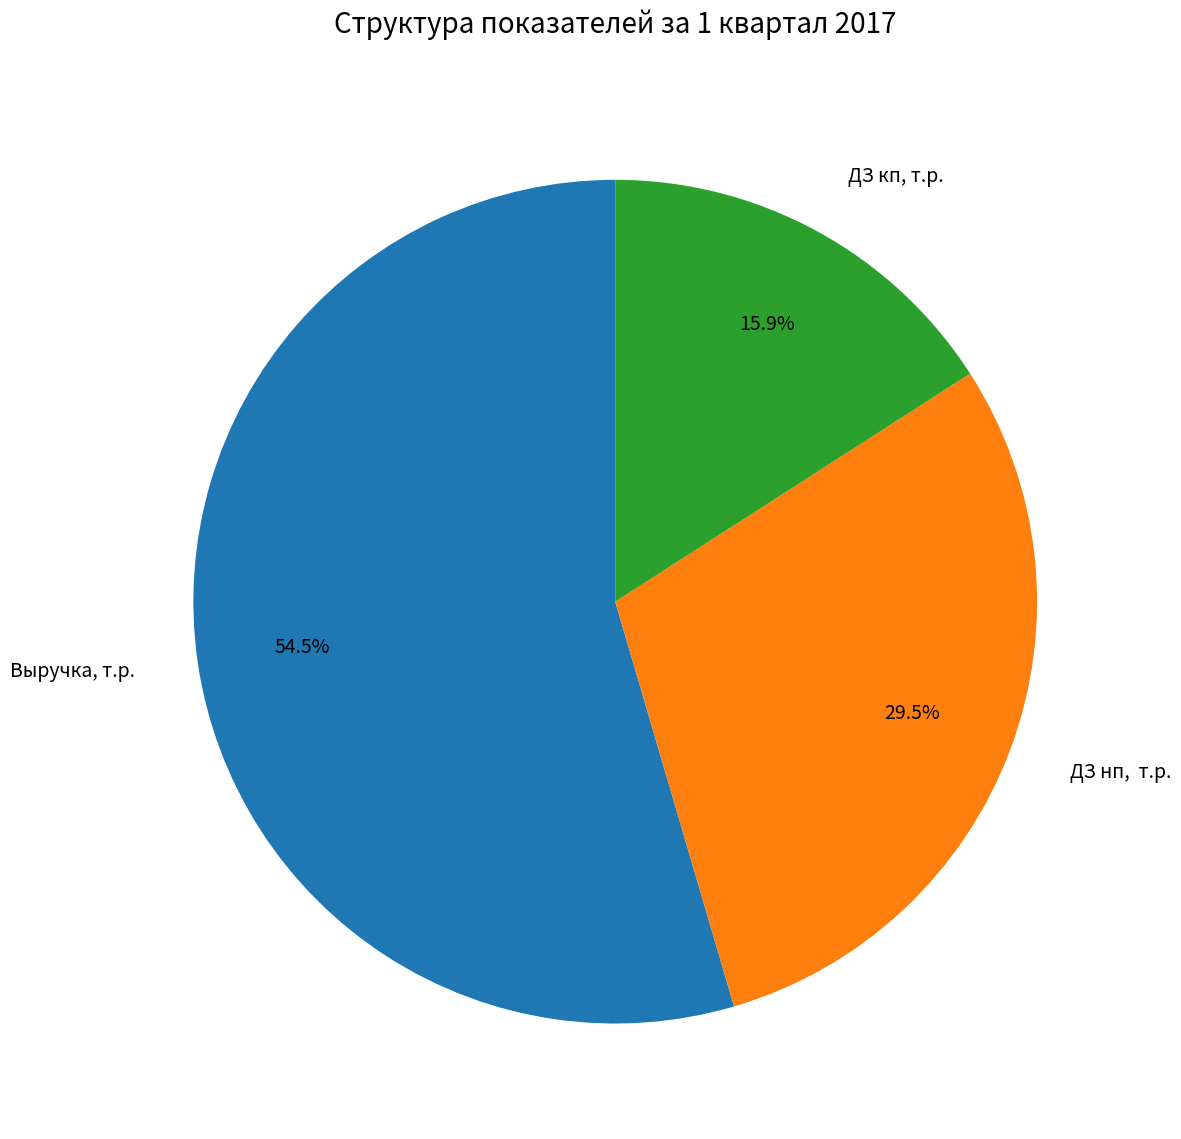

Combined, what portion of the pie is ДЗ нп, т.р. and Выручка, т.р.?

84.1%